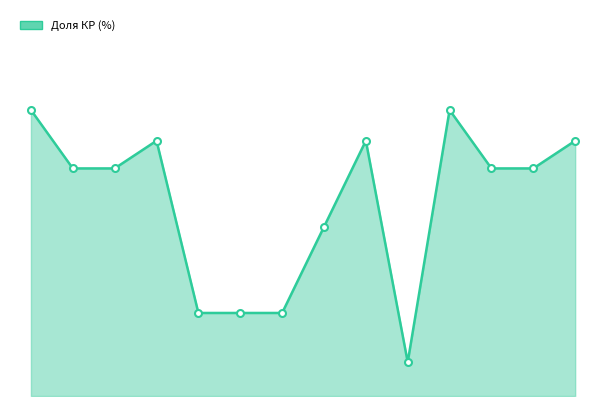

What is the minimum value shown in the chart?

1.1